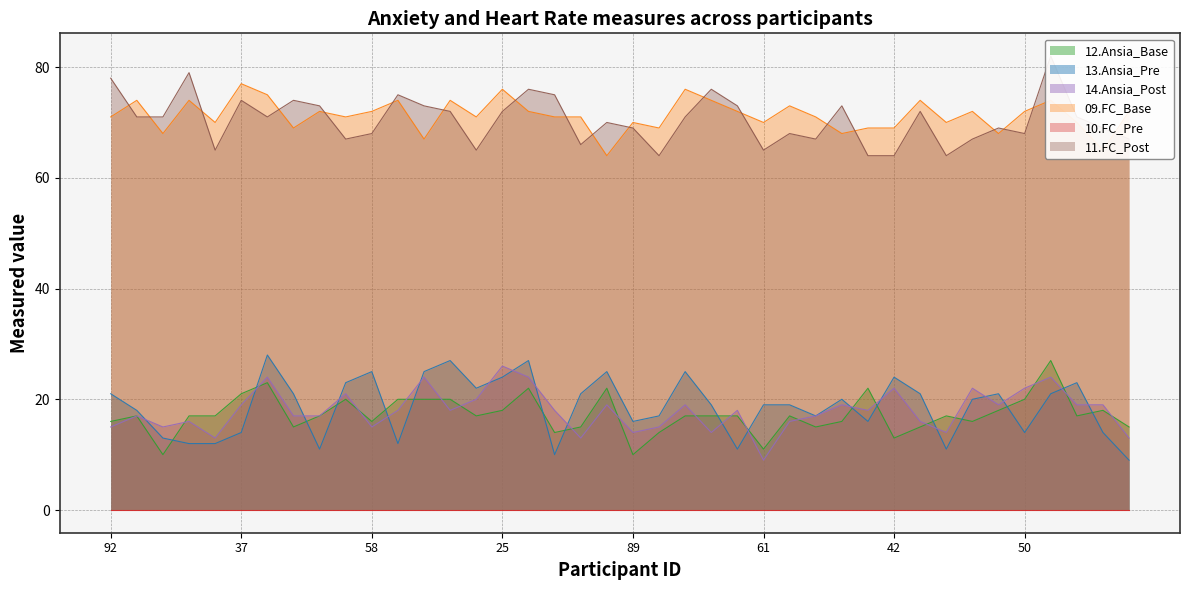

How many data points in 09.FC_Base are above 71?

19